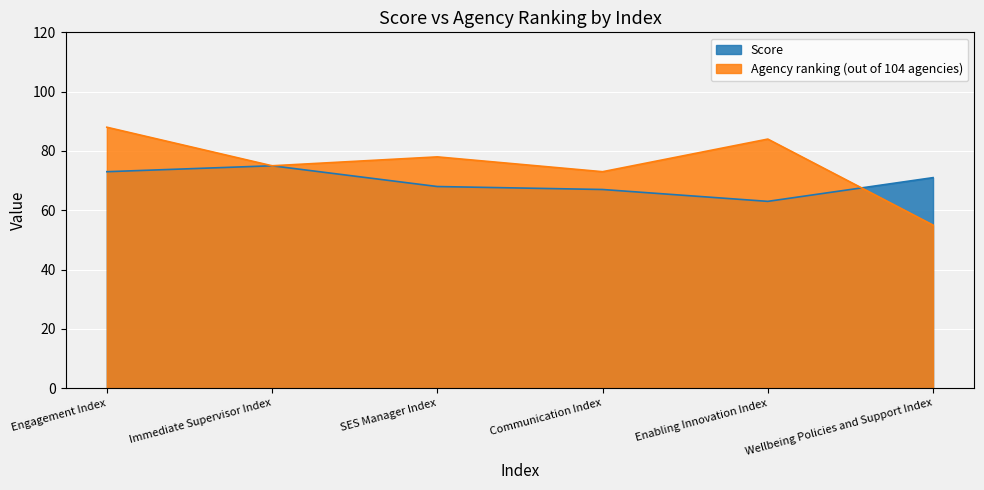

The Score series shows 68 at SES Manager Index. True or false?

True